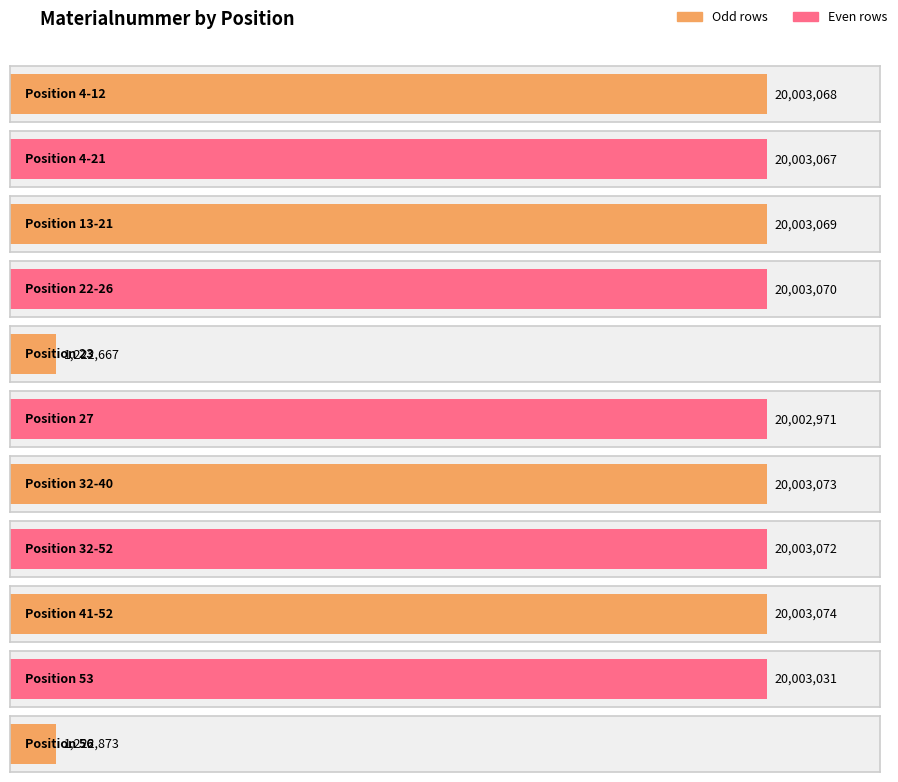

What is the value of the 1st bar from the left?

20003068